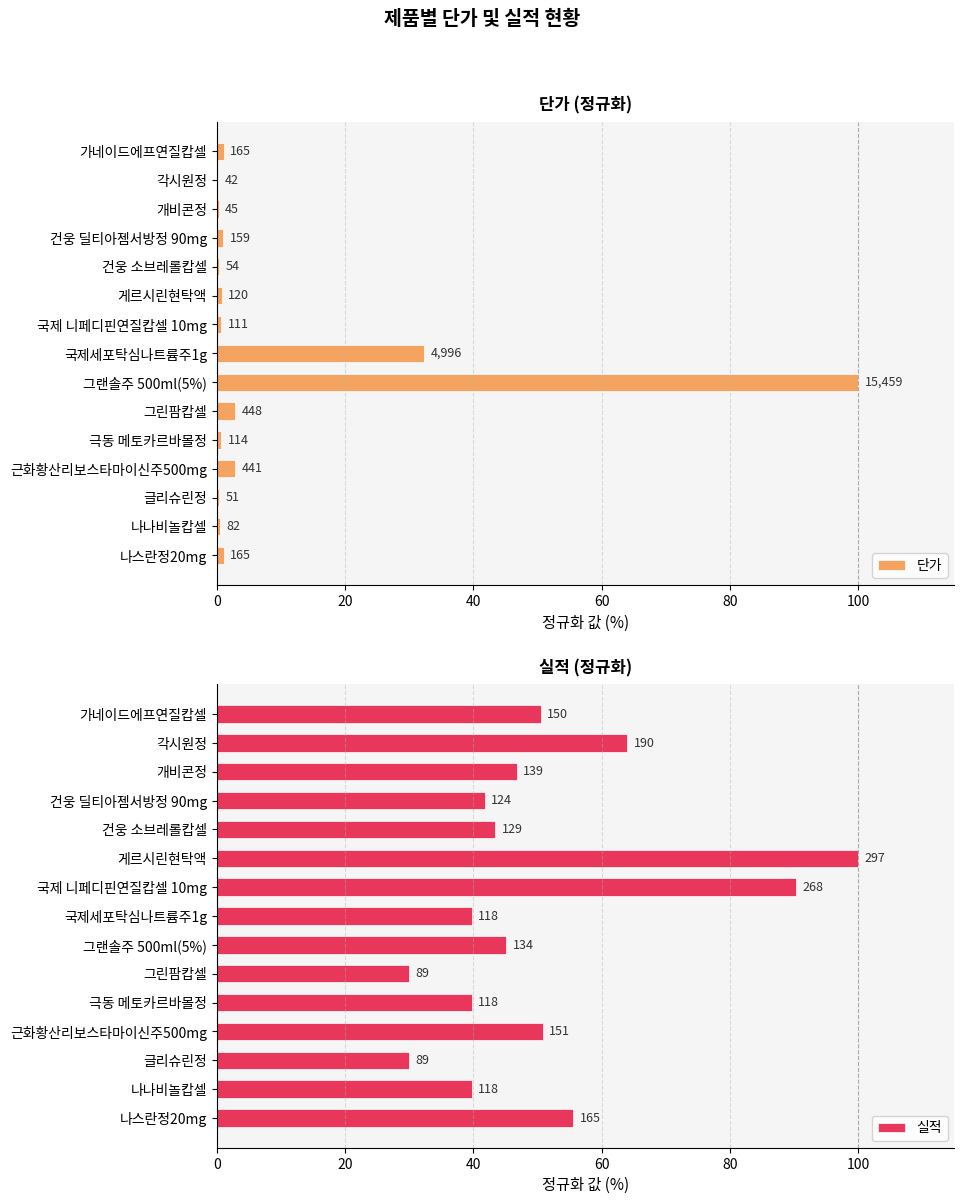

The value of 실적 at 각시원정 is 64.0. True or false?

True